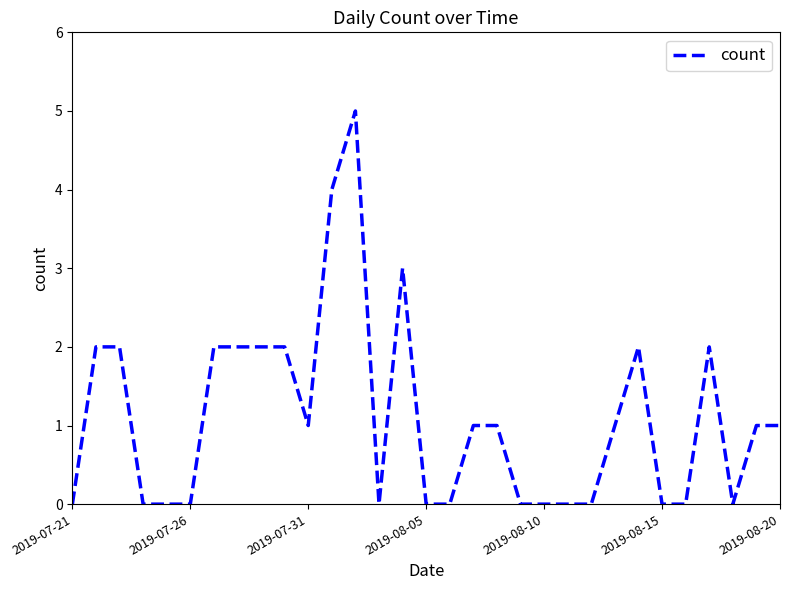

What is the difference between the maximum and minimum values?

5